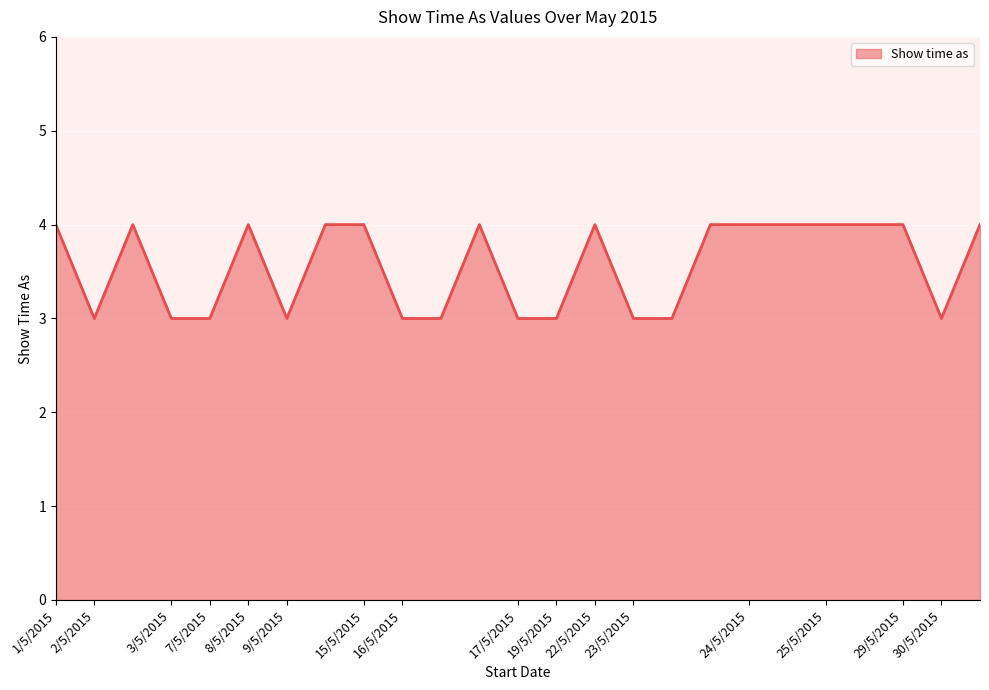

What is the maximum value shown in the chart?

4